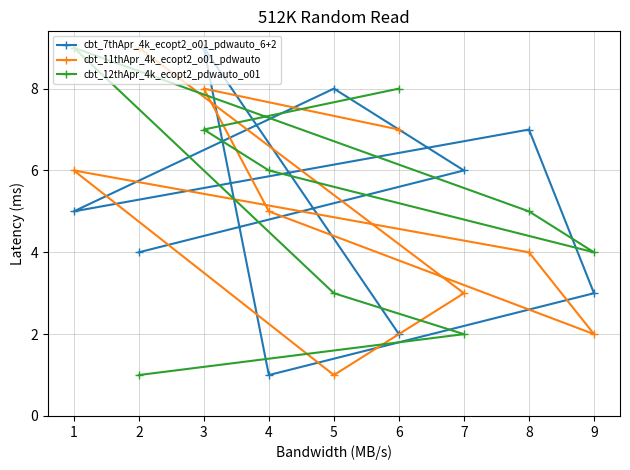

Which series changed the most between 1 and 7?

cbt_12thApr_4k_ecopt2_pdwauto_o01